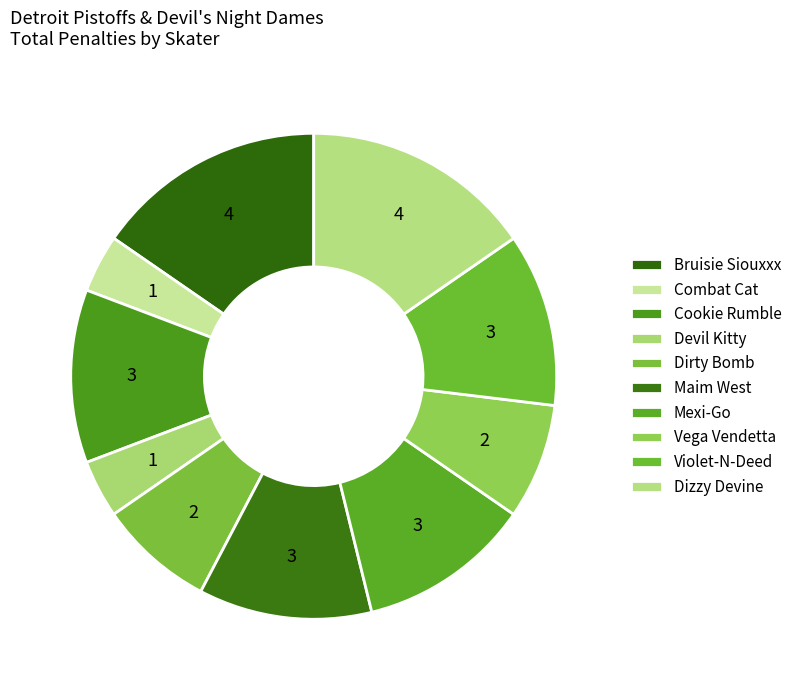

How many segments does this pie chart have?

10